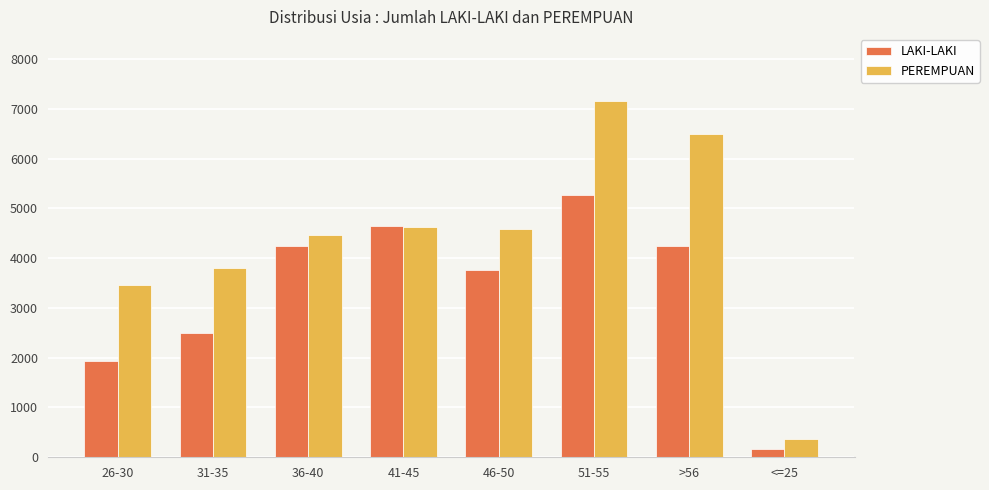

At >56, list the series in order from largest to smallest.

PEREMPUAN, LAKI-LAKI